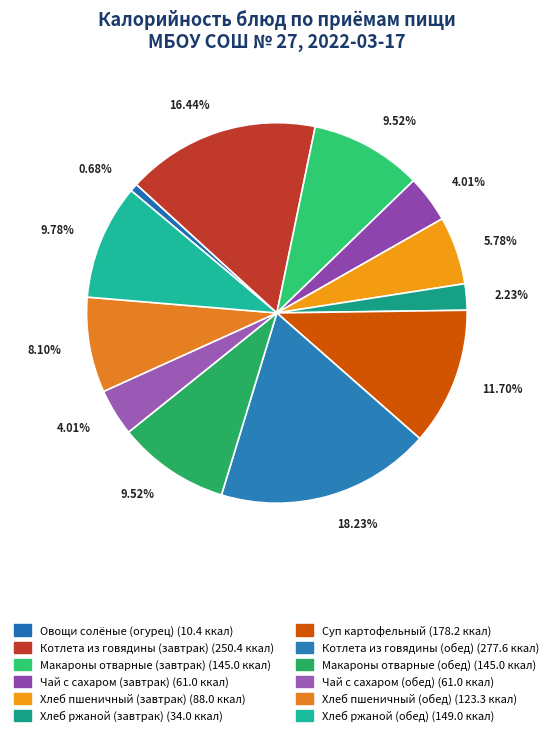

Is the sum of Котлета из говядины (завтрак) and Котлета из говядины (обед) greater than half?

No